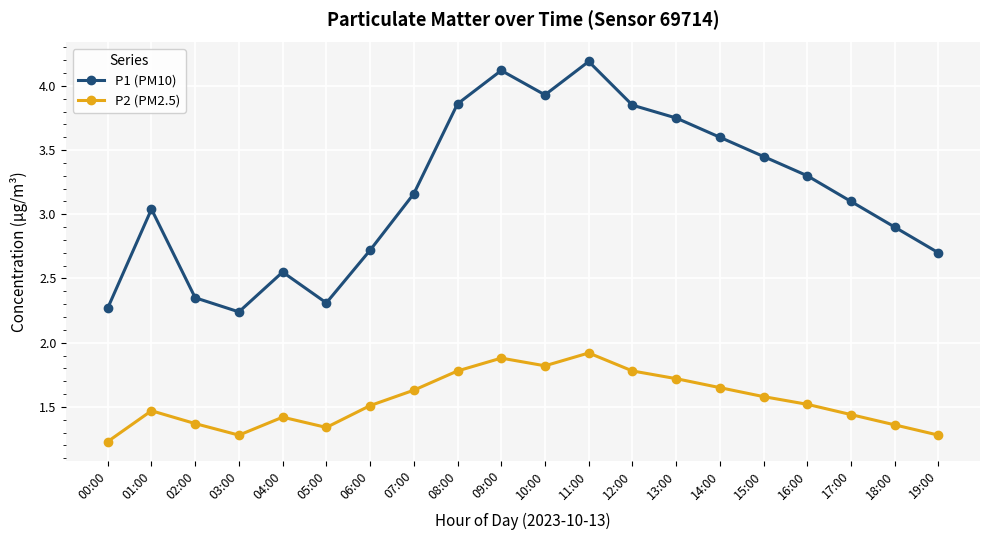

List the series in order of their peak value, lowest first.

P2 (PM2.5), P1 (PM10)